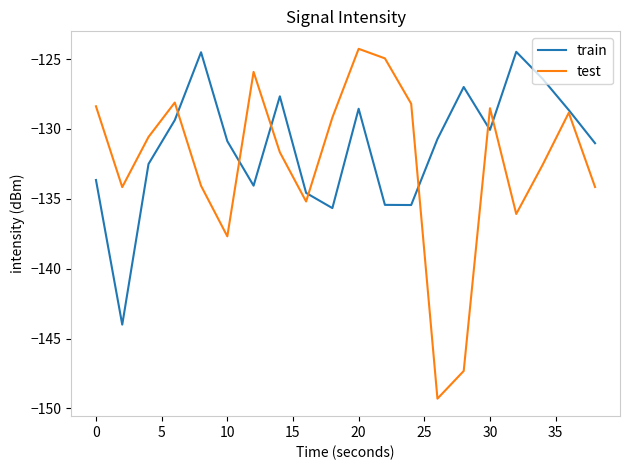

List the series in order of their overall mean, highest first.

train, test